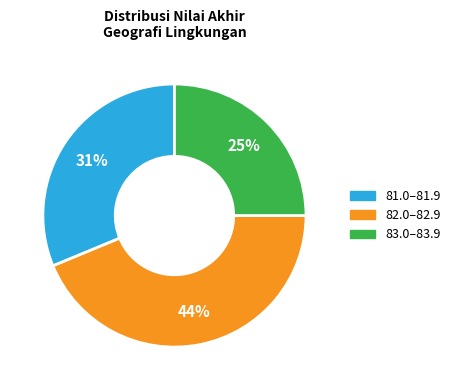

To the nearest percent, what is the difference between the largest and smallest slice percentages?

19%